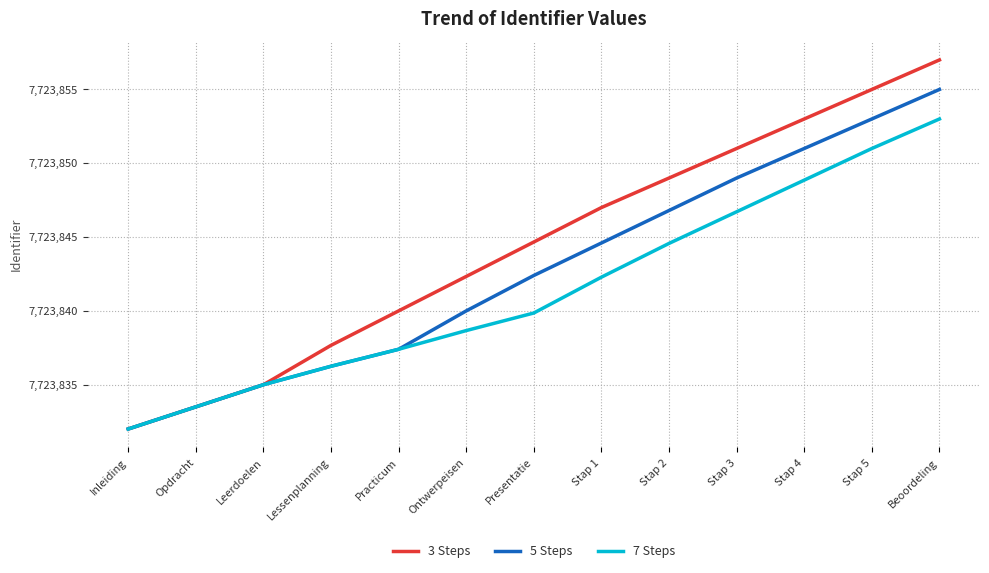

Rank the series at Beoordeling from highest to lowest value.

3 Steps, 5 Steps, 7 Steps